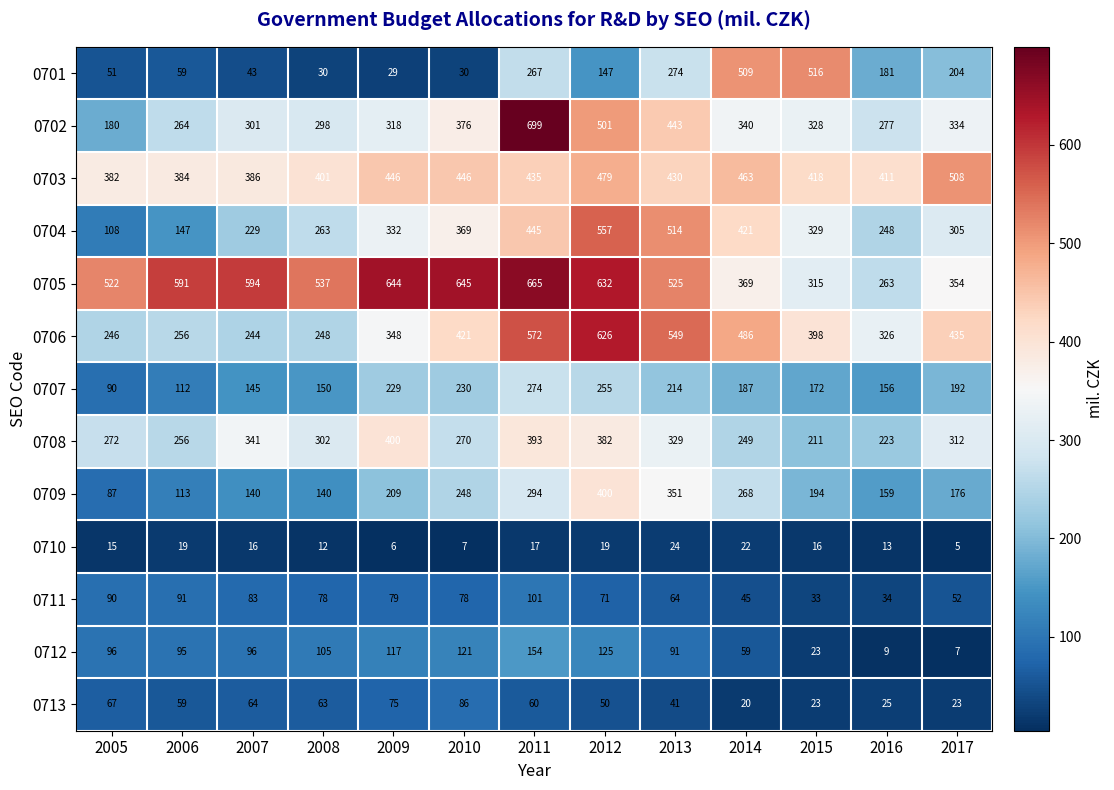

Which series changed the most between 2008 and 2016?

0705